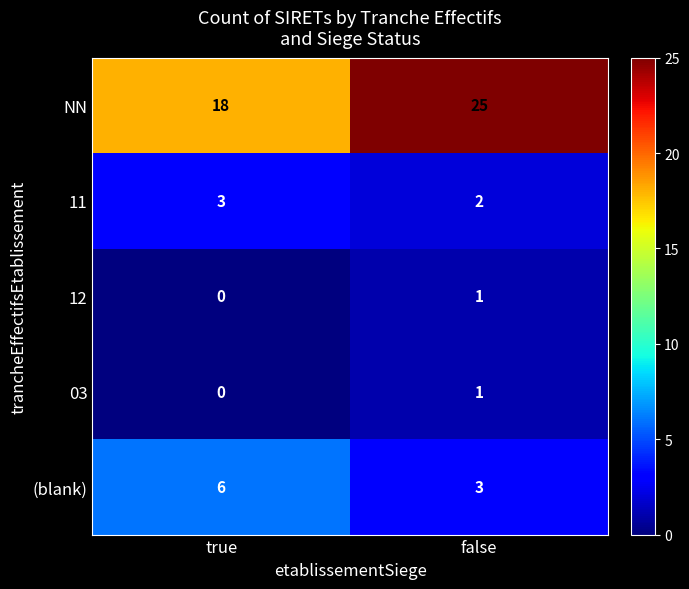

What is the highest value of the 11 series?

3